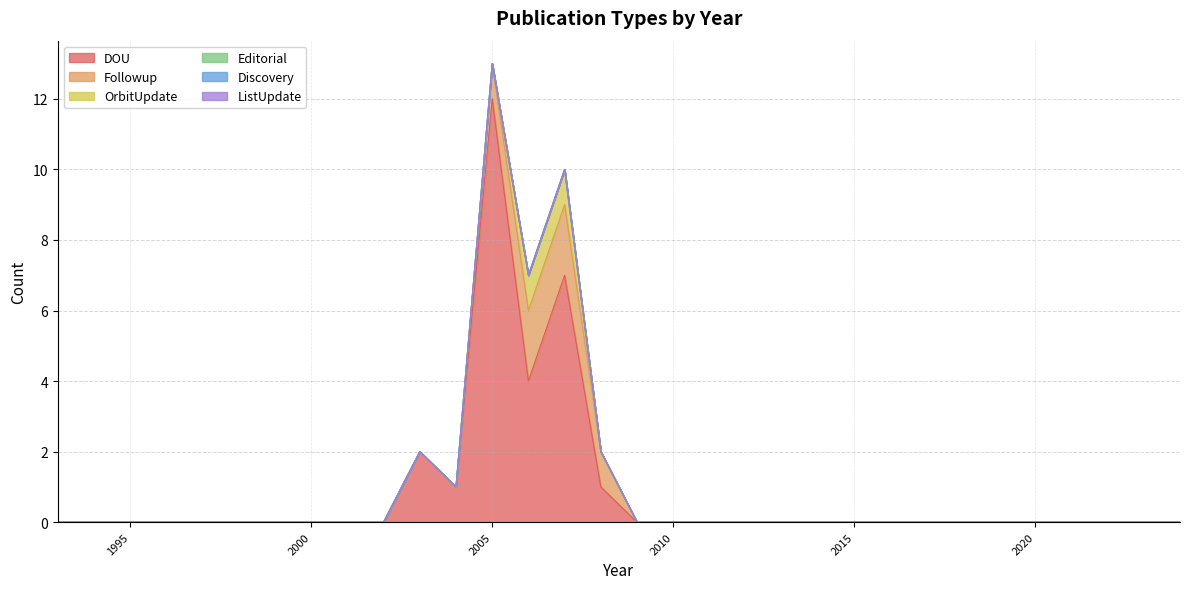

True or false: ListUpdate has a value of 0 at 2001.

True